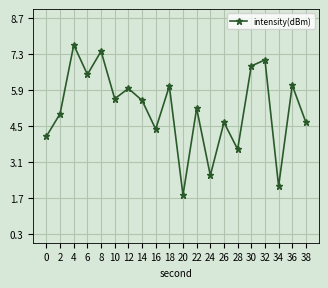

What is the value of the 8th point from the left?

-129.2